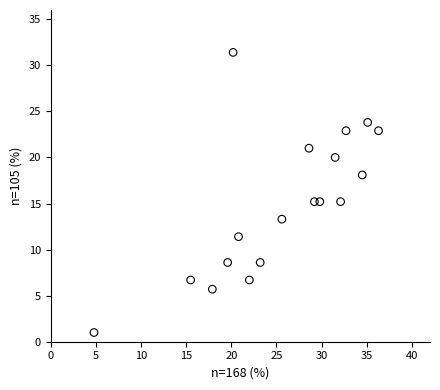

What is the range of X values (max minus min)?

31.5